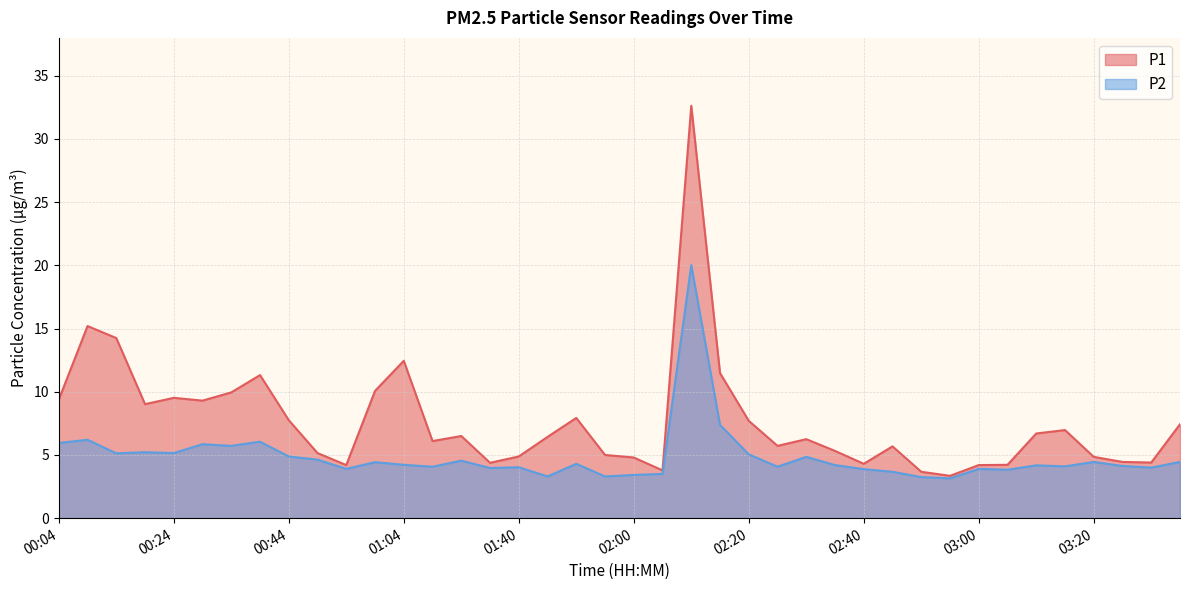

What is the difference between the P1 values at 00:44 and 02:40?

3.5